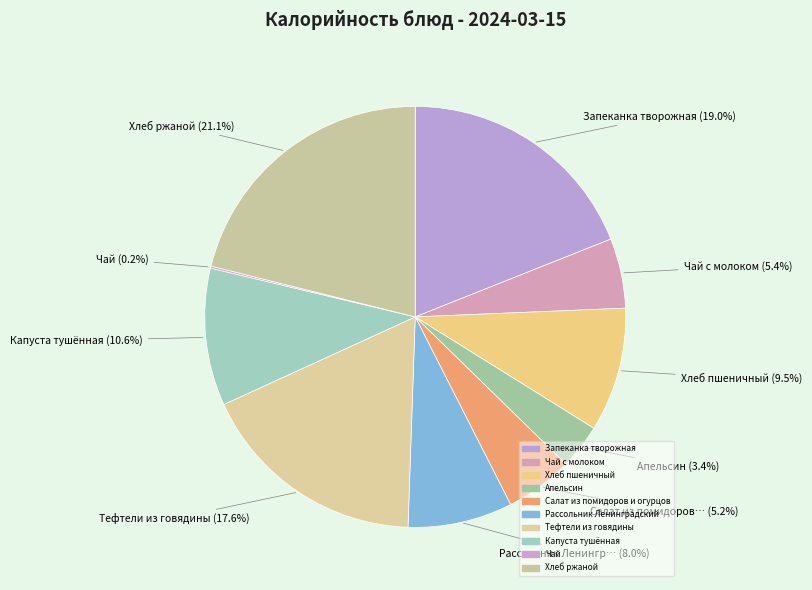

Which has a higher value, Рассольник Ленингр… or Капуста тушённая?

Капуста тушённая